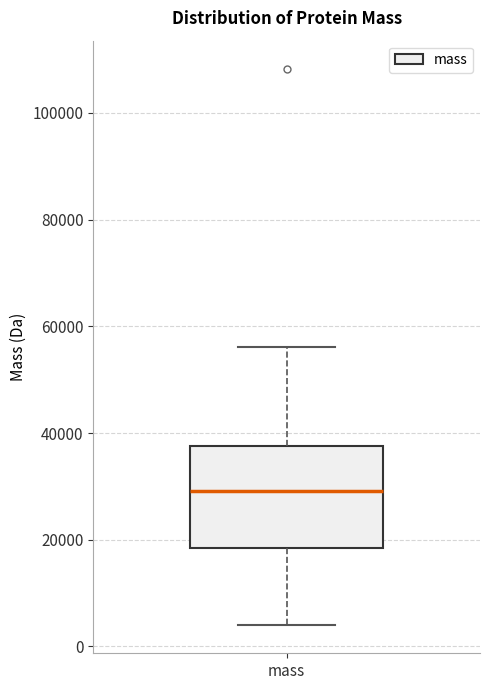

Transcribe this box plot: give where the median line is, the range the box spans, and where the two whiskers end, as read against the y-axis. The values are not printed on the chart, so give them approximately, as read against the axis.

median 30000, box 18000 to 38000, whiskers 4000 to 56000